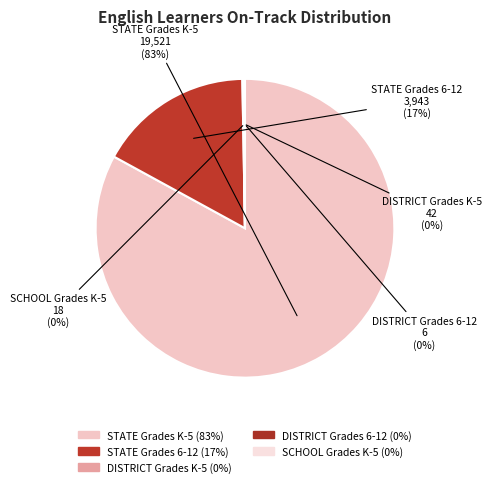

True or false: STATE Grades 6-12 accounts for 27% of the total.

False